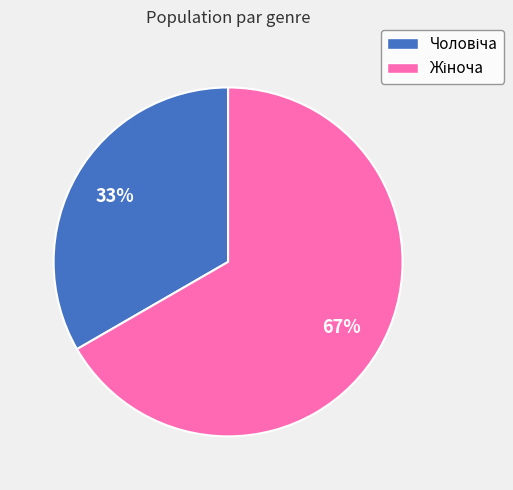

To the nearest percent, what is the average slice percentage?

50%